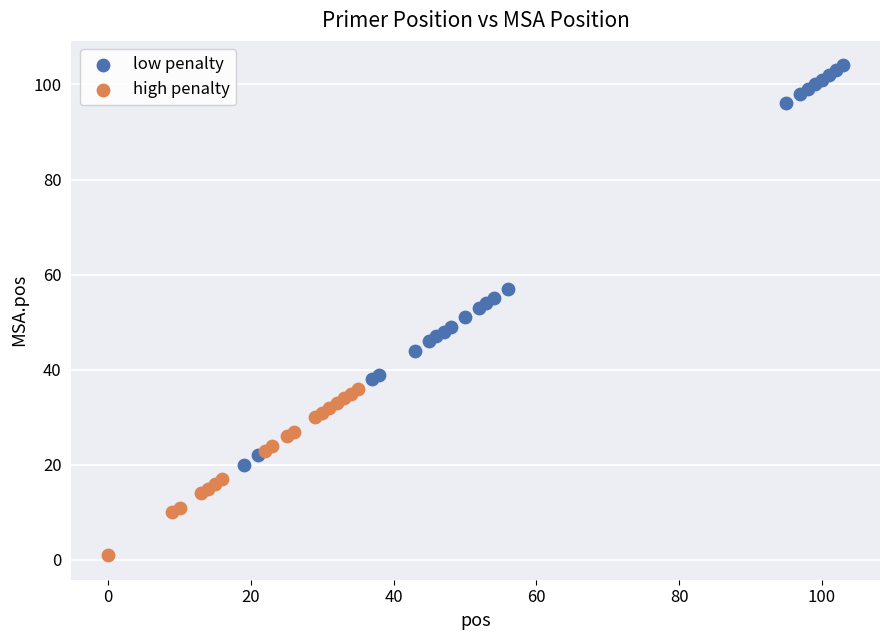

Which series has the largest Y range (max minus min)?

low penalty